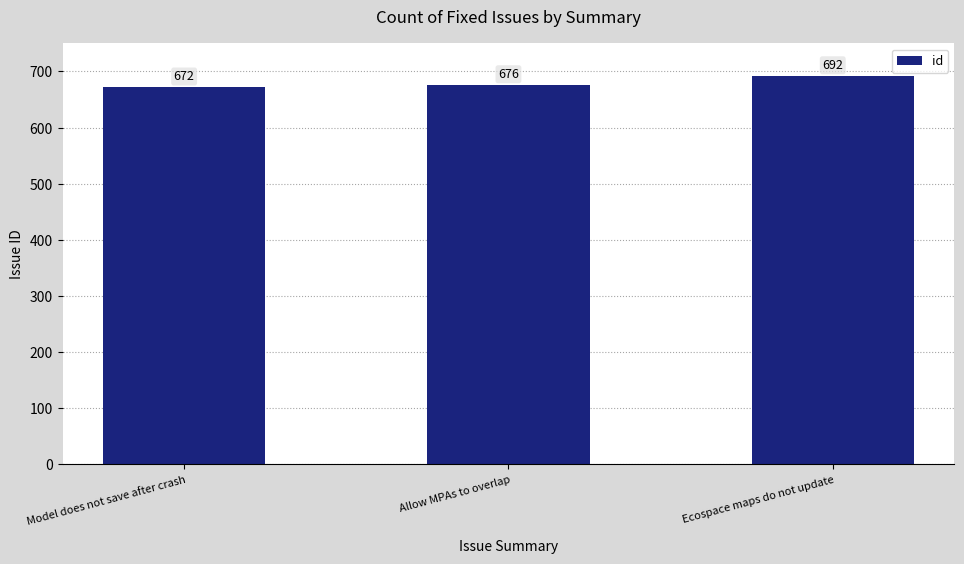

What is the approximate value at Allow MPAs to overlap, to the nearest 10?

680